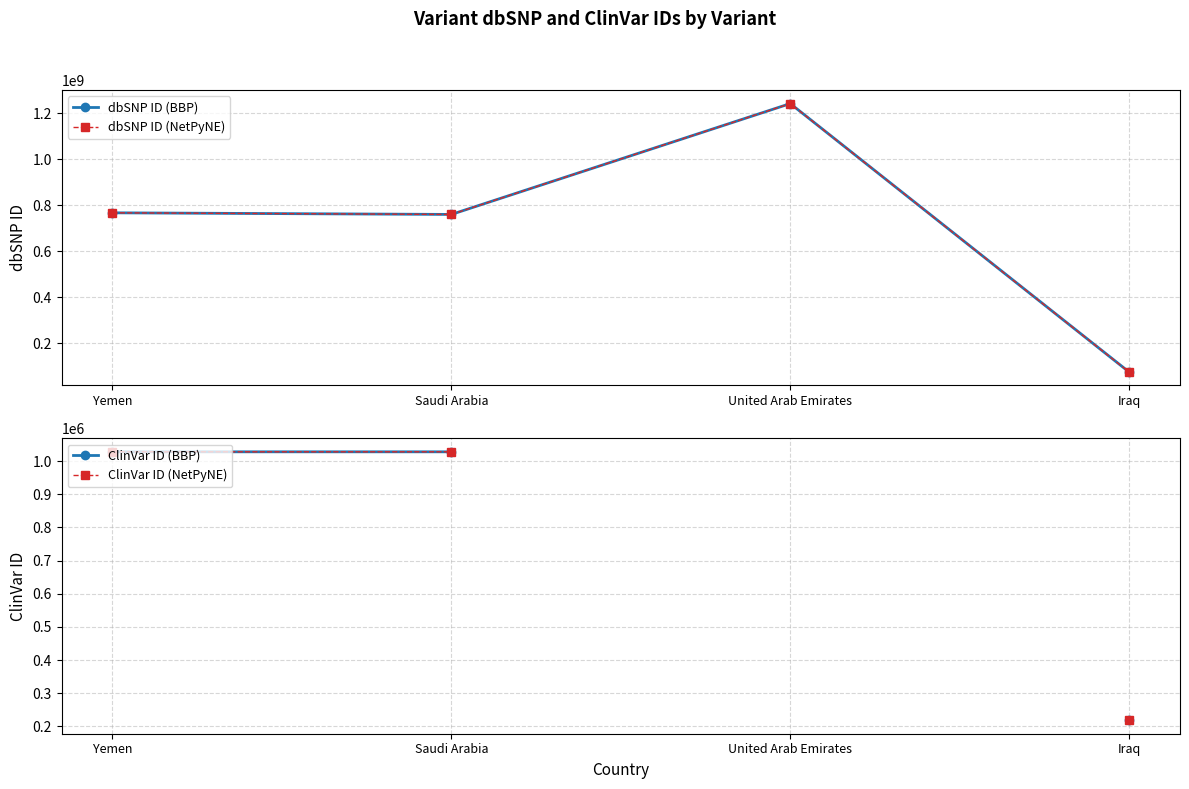

Which series has the widest spread of values?

dbSNP ID (BBP)